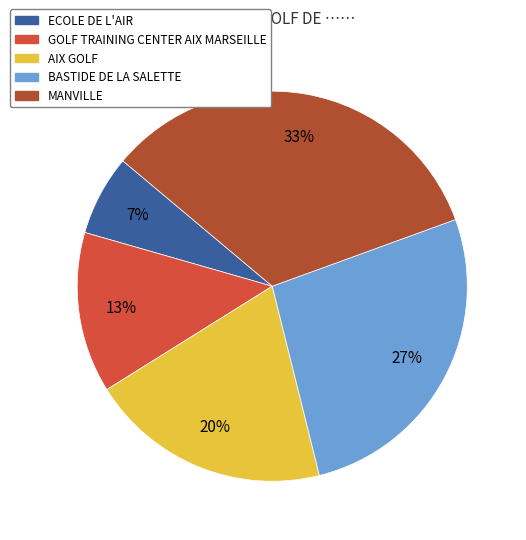

Approximately how many times larger is the value at BASTIDE DE LA SALETTE compared to MANVILLE?

0.8